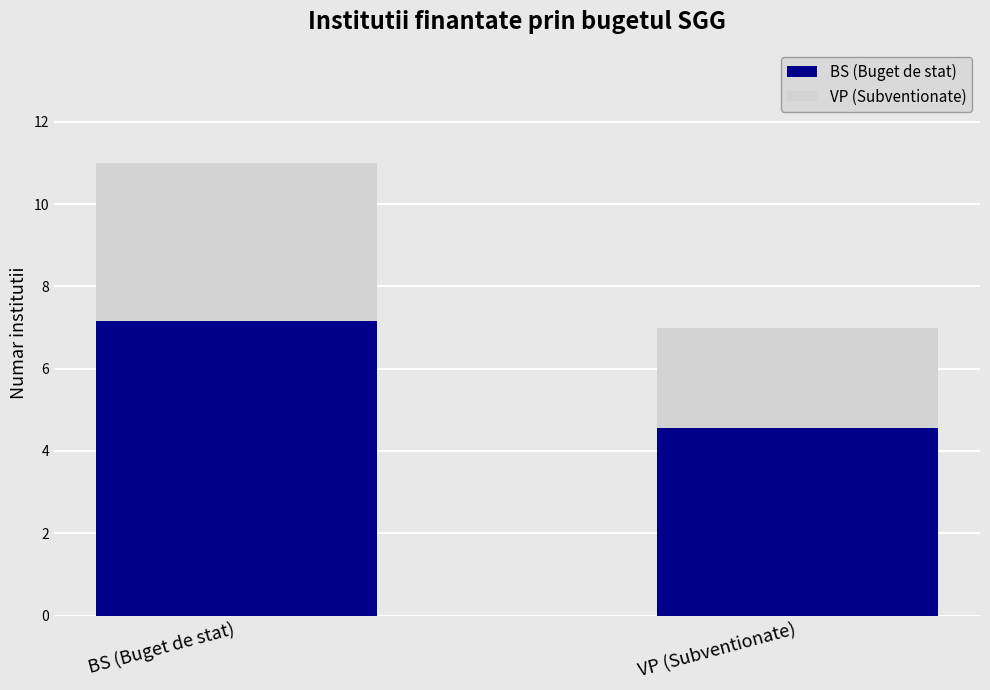

What is the maximum value for BS (Buget de stat)?

11.0